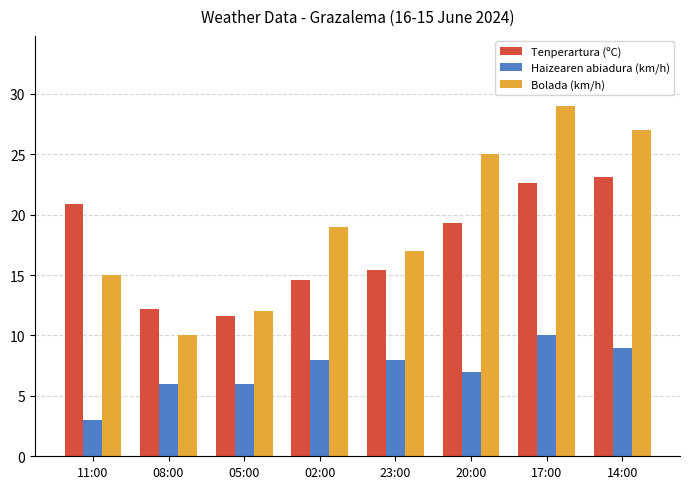

At which category does the chart reach its minimum across all series?

11:00